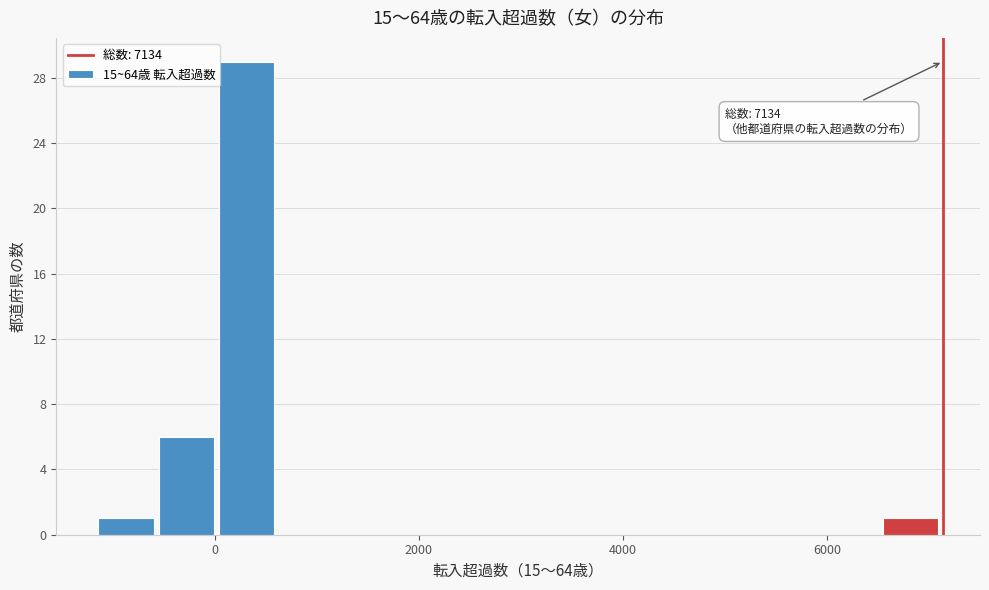

Around what value on the x-axis is the tallest bar? Give the approximate position of its centre, as read against the axis.

400